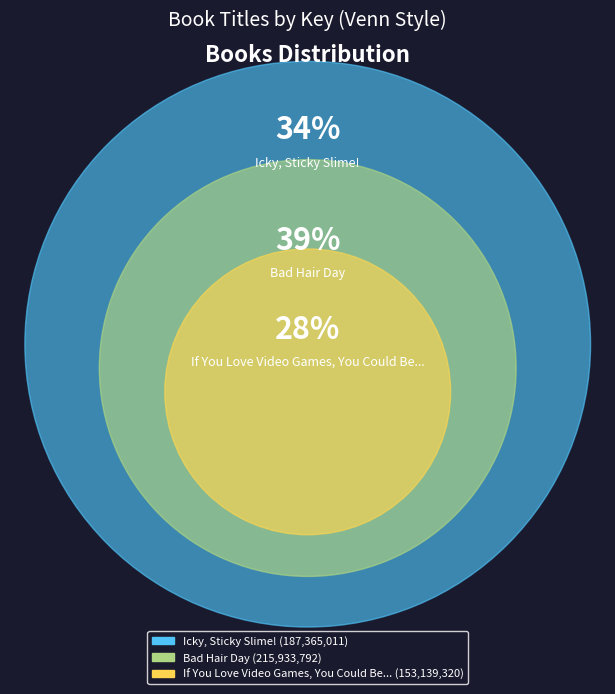

How many segments does this pie chart have?

3